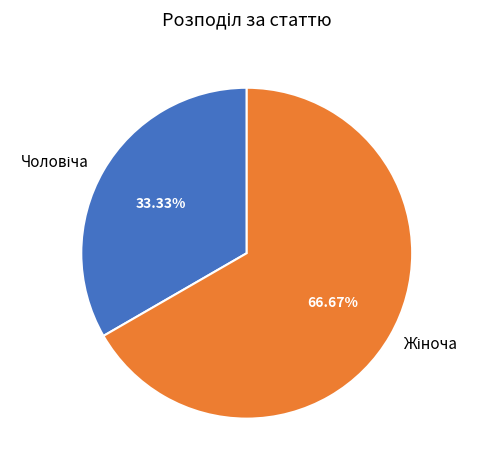

Is there any slice that represents more than half of the pie?

Yes